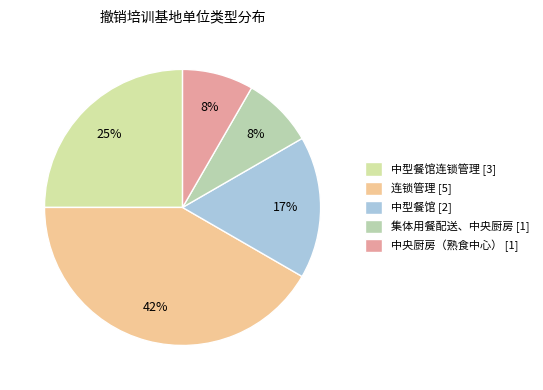

How many slices are in this pie chart?

5